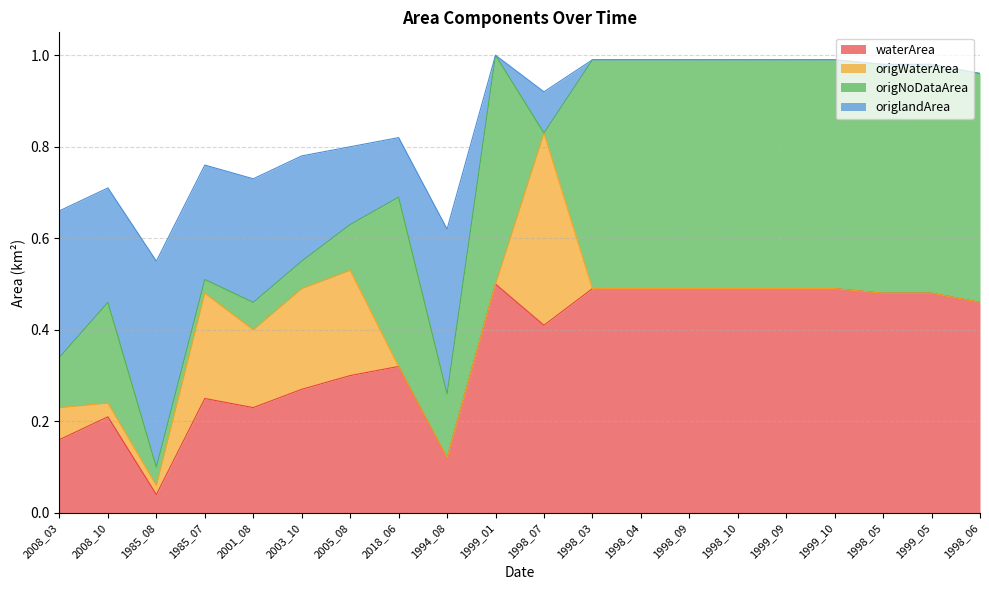

How many interior local peaks does the waterArea series have?

4